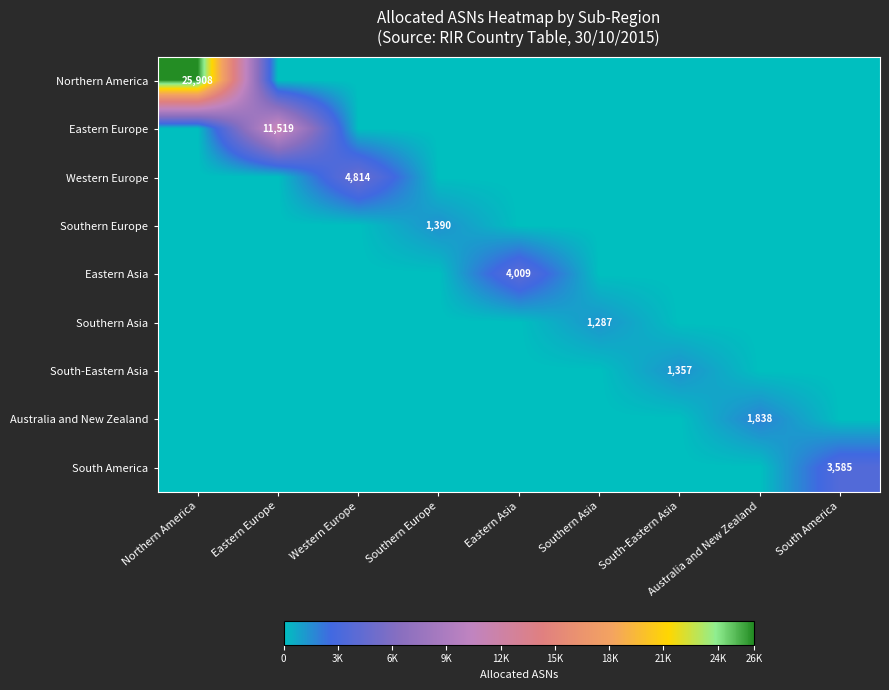

True or false: Southern Europe has a value of 2298 at Southern Europe.

False